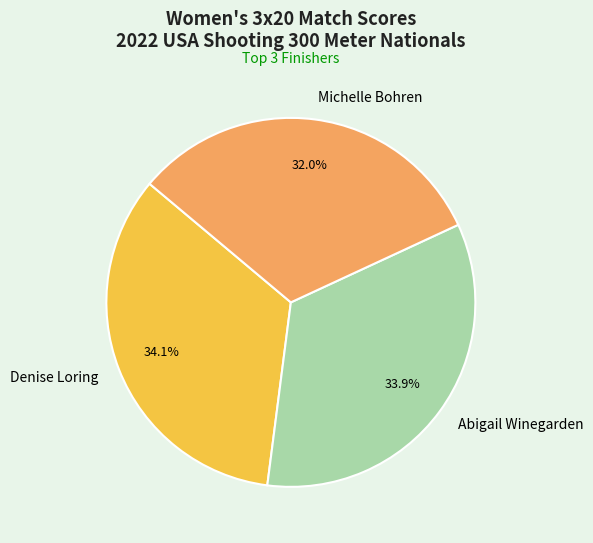

What portion of the pie excludes Denise Loring?

65.9%